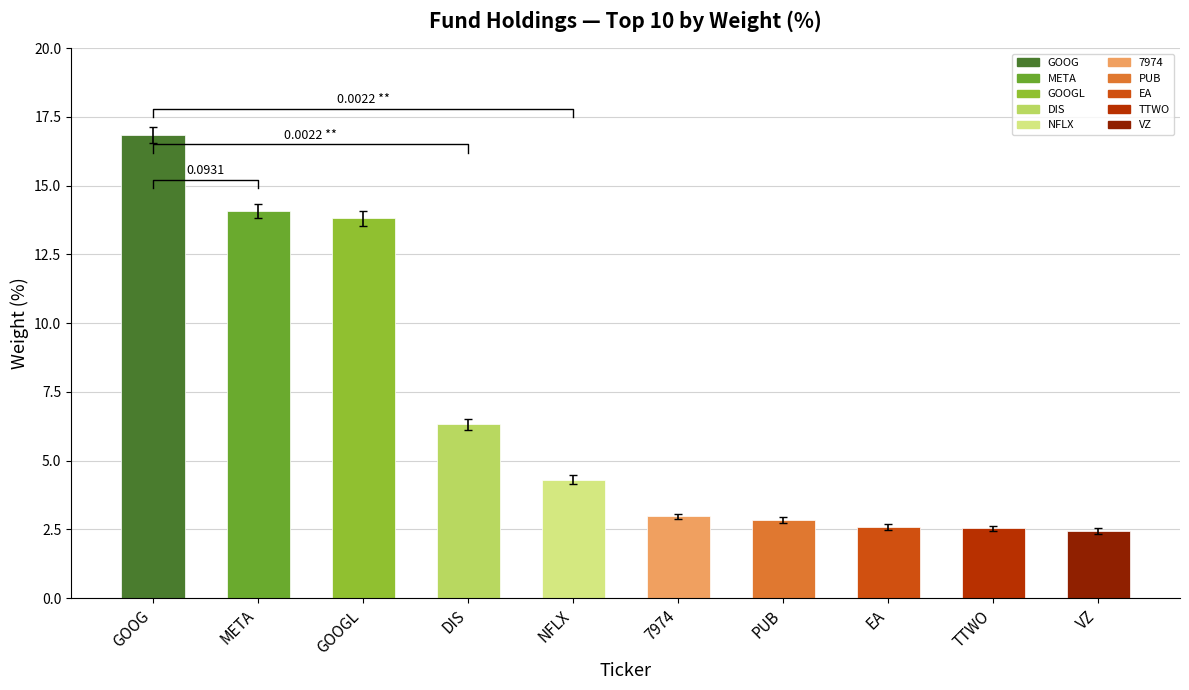

Which label corresponds to the largest value in the chart?

GOOG